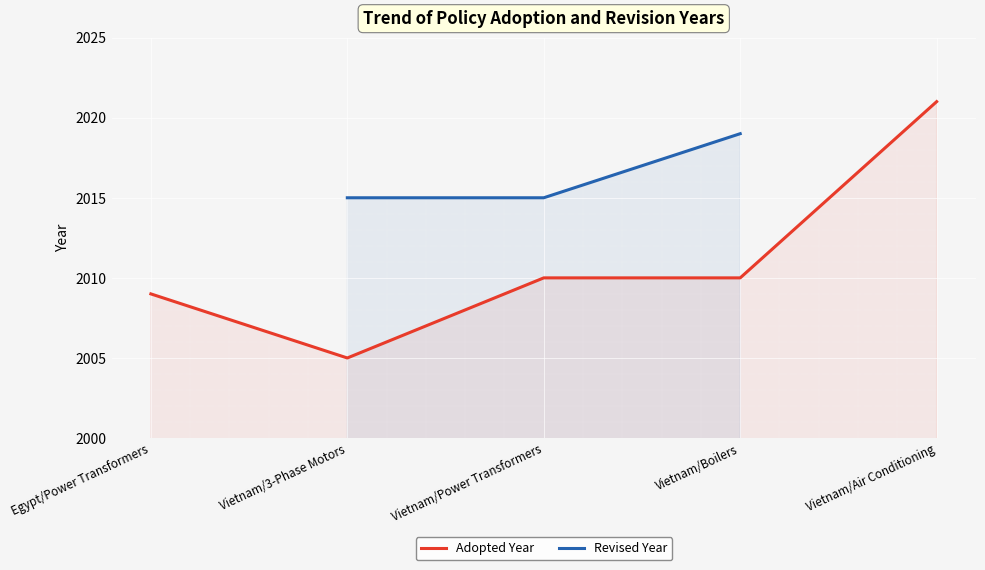

The Adopted Year series shows 2009 at Egypt/Power Transformers. True or false?

True